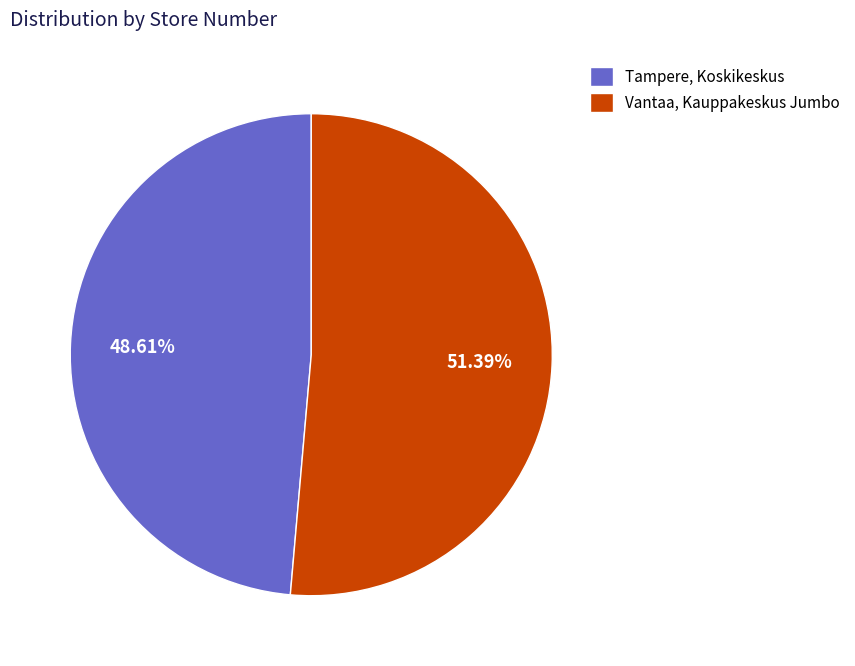

Does Vantaa, Kauppakeskus Jumbo represent more than half of the total?

Yes